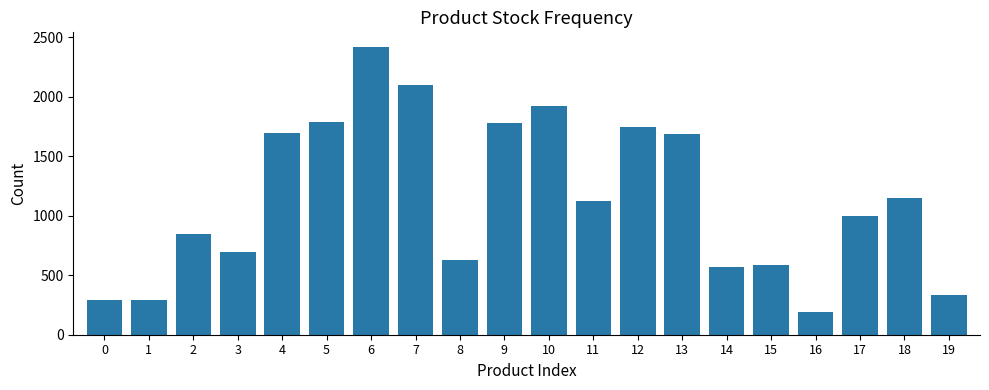

What is the sum of all values?

22817